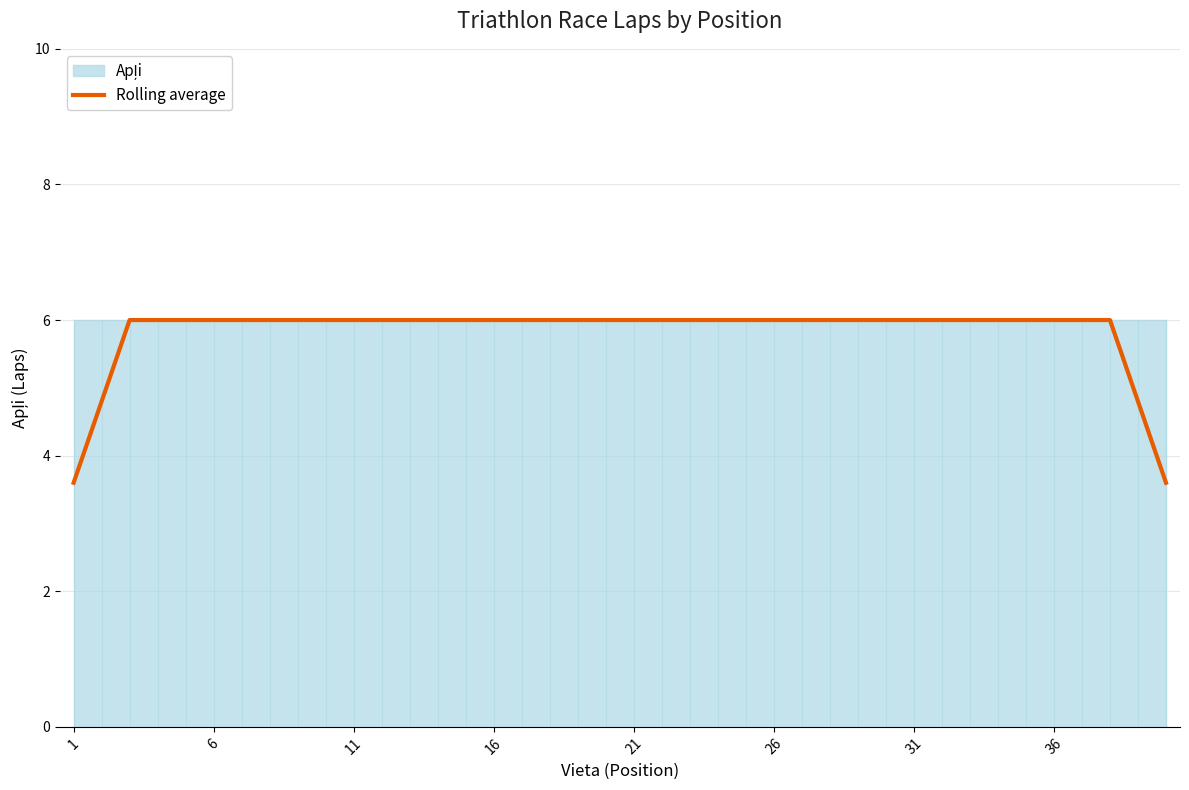

What is the minimum value for Rolling average?

3.6